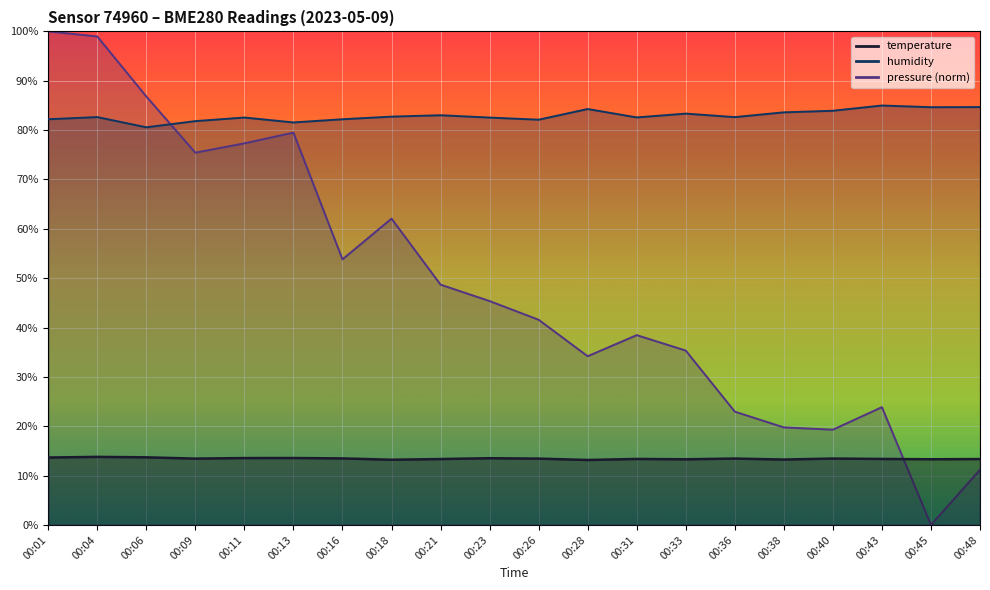

What is the difference between the maximum and minimum values in the humidity series?

4.4